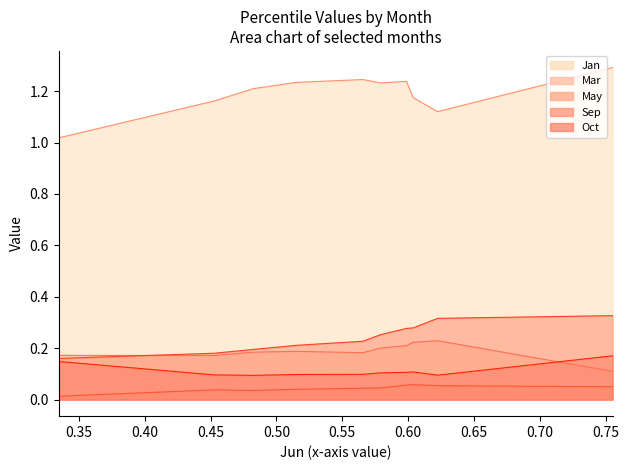

True or false: Sep and Mar intersect in this chart.

True